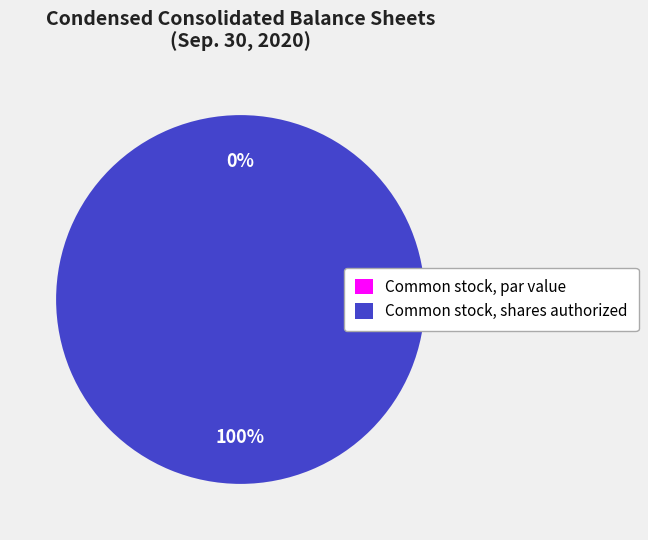

How many segments does this pie chart have?

2